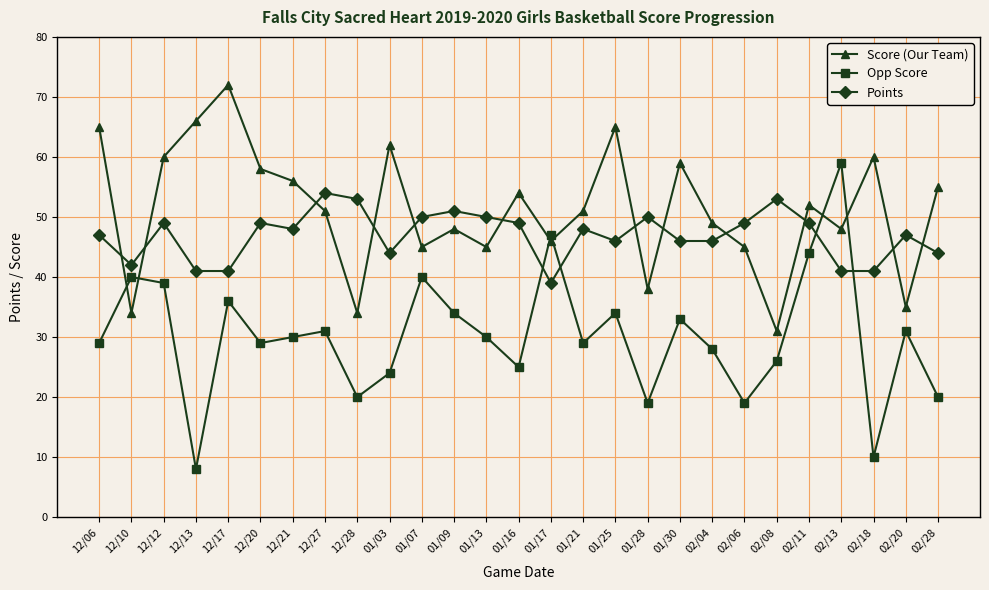

Reading left to right, what are all the values shown in this chart?

Score (Our Team): 12/06=65	12/10=34	12/12=60	12/13=66	12/17=72	12/20=58	12/21=56	12/27=51	12/28=34	01/03=62	01/07=45	01/09=48	01/13=45	01/16=54	01/17=46	01/21=51	01/25=65	01/28=38	01/30=59	02/04=49	02/06=45	02/08=31	02/11=52	02/13=48	02/18=60	02/20=35	02/28=55
Opp Score: 12/06=29	12/10=40	12/12=39	12/13=8	12/17=36	12/20=29	12/21=30	12/27=31	12/28=20	01/03=24	01/07=40	01/09=34	01/13=30	01/16=25	01/17=47	01/21=29	01/25=34	01/28=19	01/30=33	02/04=28	02/06=19	02/08=26	02/11=44	02/13=59	02/18=10	02/20=31	02/28=20
Points: 12/06=47	12/10=42	12/12=49	12/13=41	12/17=41	12/20=49	12/21=48	12/27=54	12/28=53	01/03=44	01/07=50	01/09=51	01/13=50	01/16=49	01/17=39	01/21=48	01/25=46	01/28=50	01/30=46	02/04=46	02/06=49	02/08=53	02/11=49	02/13=41	02/18=41	02/20=47	02/28=44